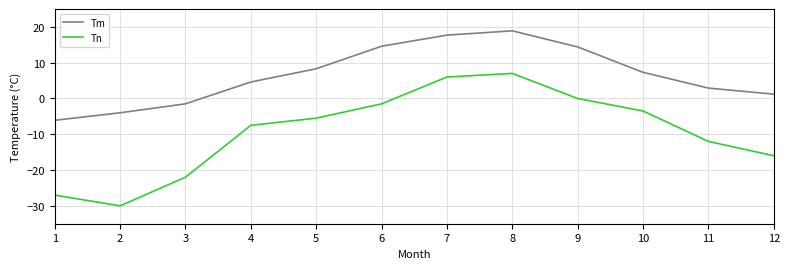

The Tn series shows -1.5 at 6. True or false?

True